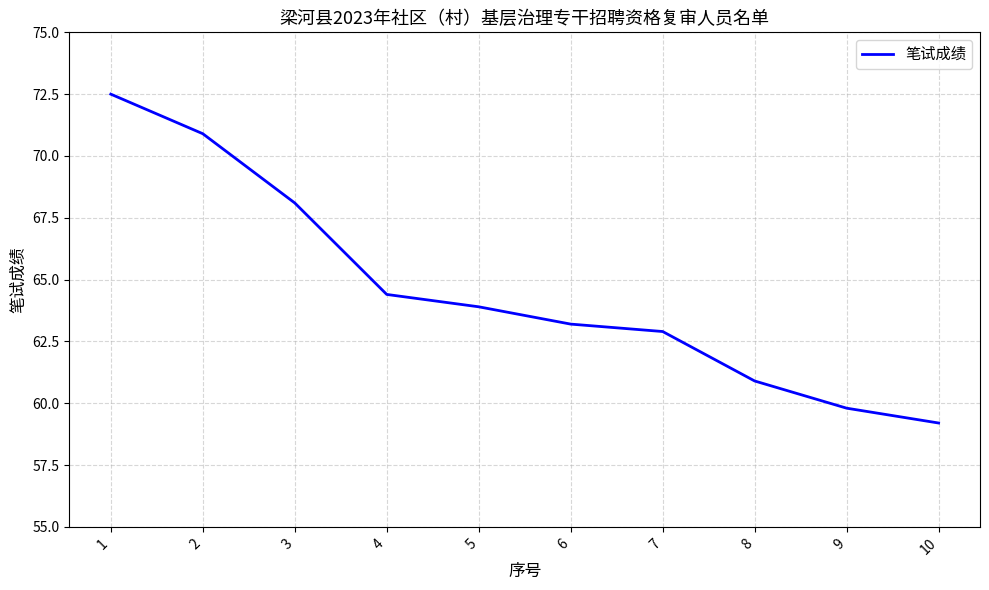

True or false: the data shows 38.3 at 5.

False